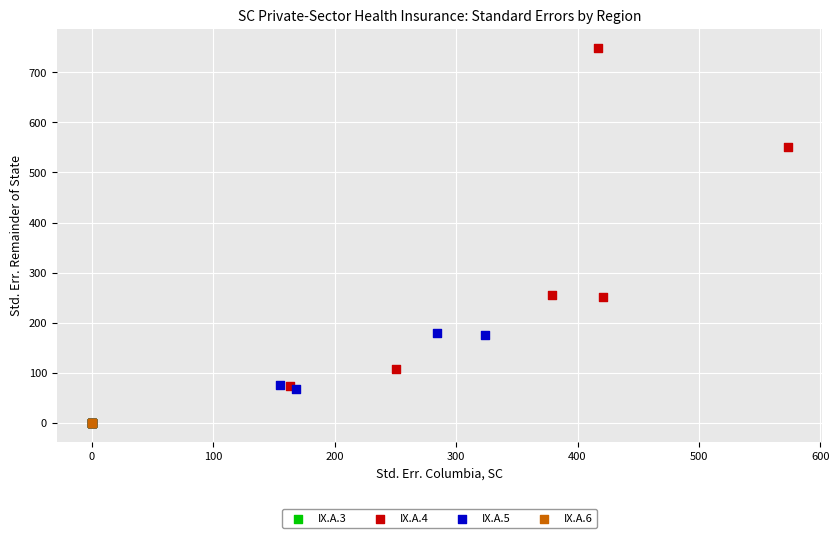

Which series reaches the maximum Y coordinate?

IX.A.4